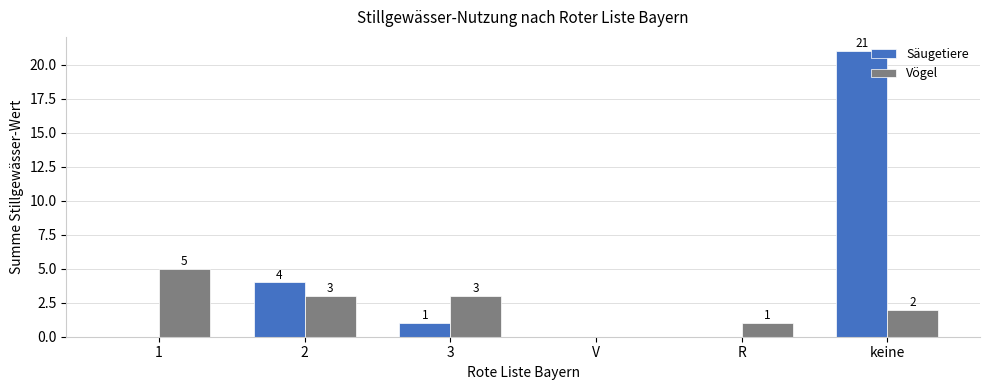

Is the value of Säugetiere at 2 greater than the value of Vögel at 2?

Yes